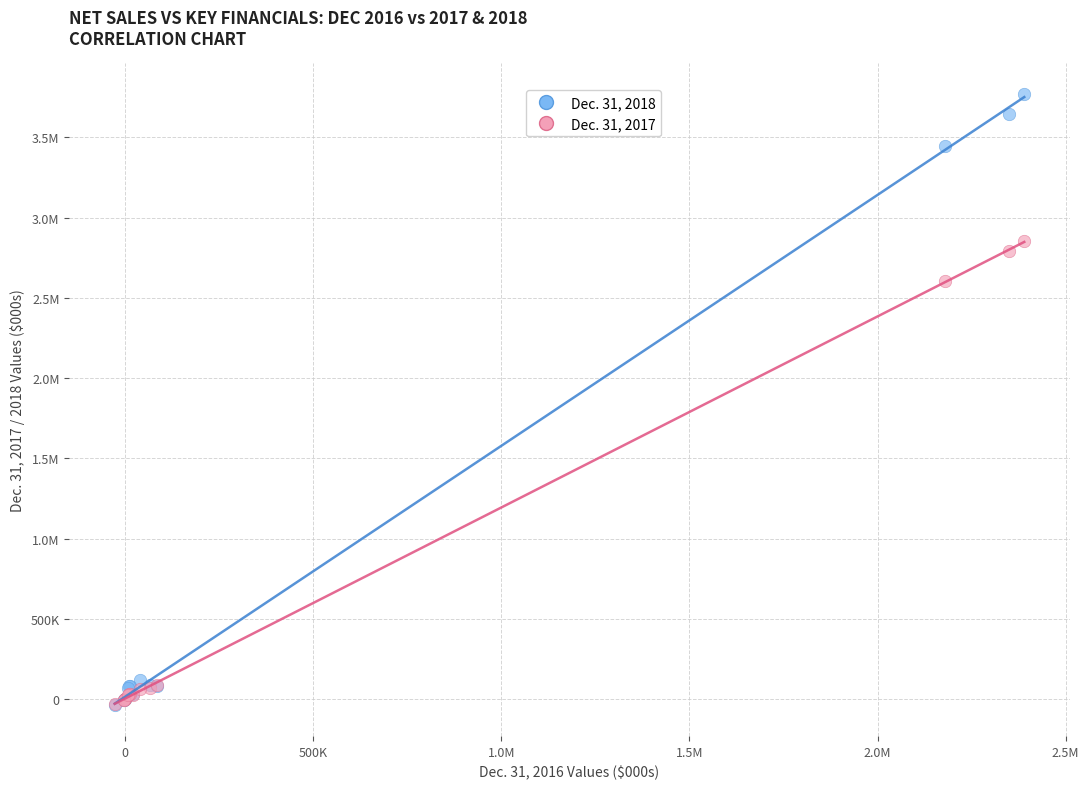

What are all the series names shown in the legend?

Dec. 31, 2018, Dec. 31, 2017